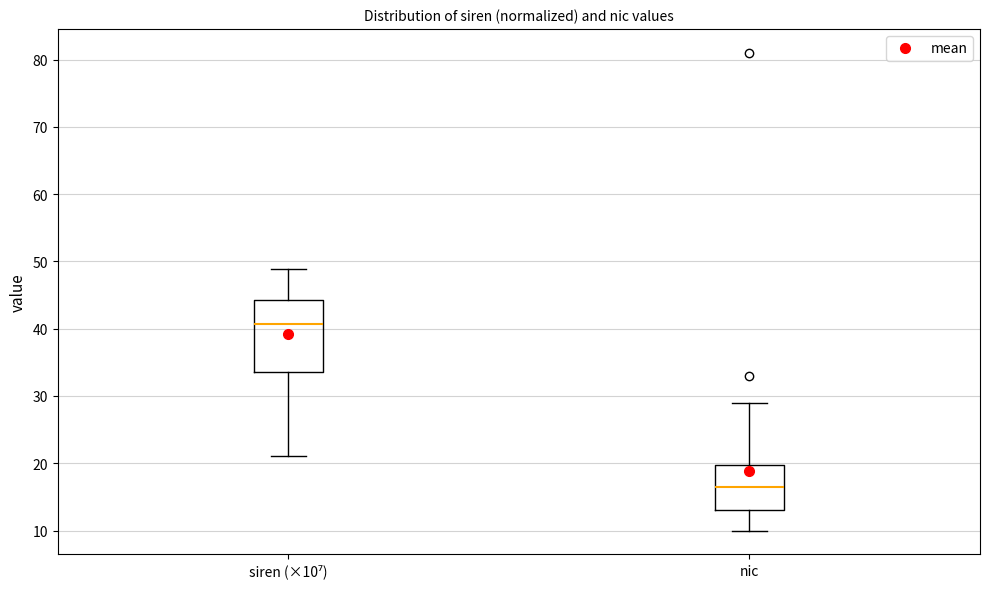

Reading left to right, read every box against the y-axis: the position of its median line, the range the box covers, and the ends of its whiskers. The values are not printed on the chart, so give them approximately, as read against the axis.

siren (×10⁷): median 41, box 34 to 44, whiskers 21 to 49
nic: median 17, box 13 to 20, whiskers 10 to 29